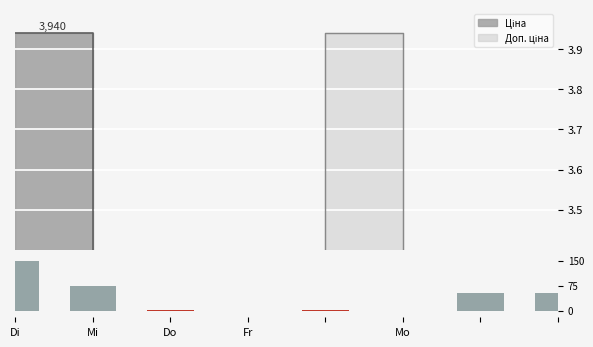

Are the bars horizontal?

No